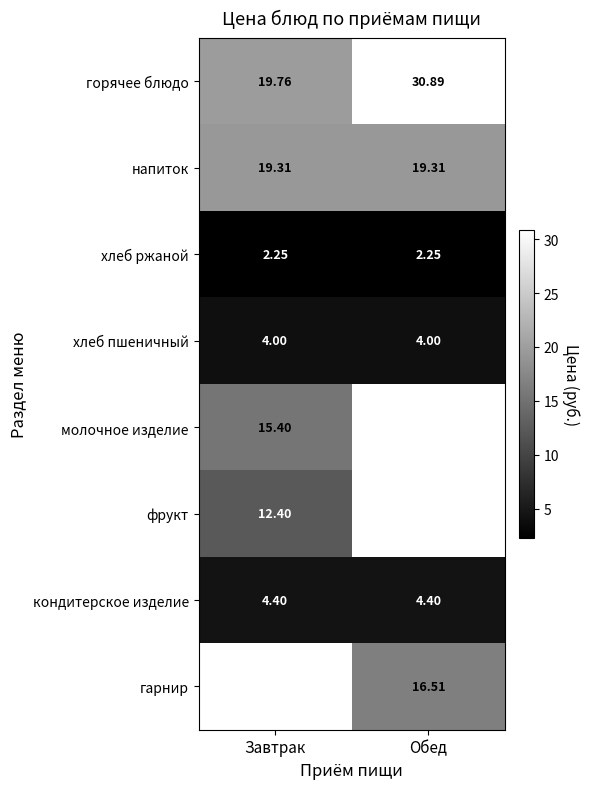

True or false: фрукт has a value of 12.4 at Завтрак.

True